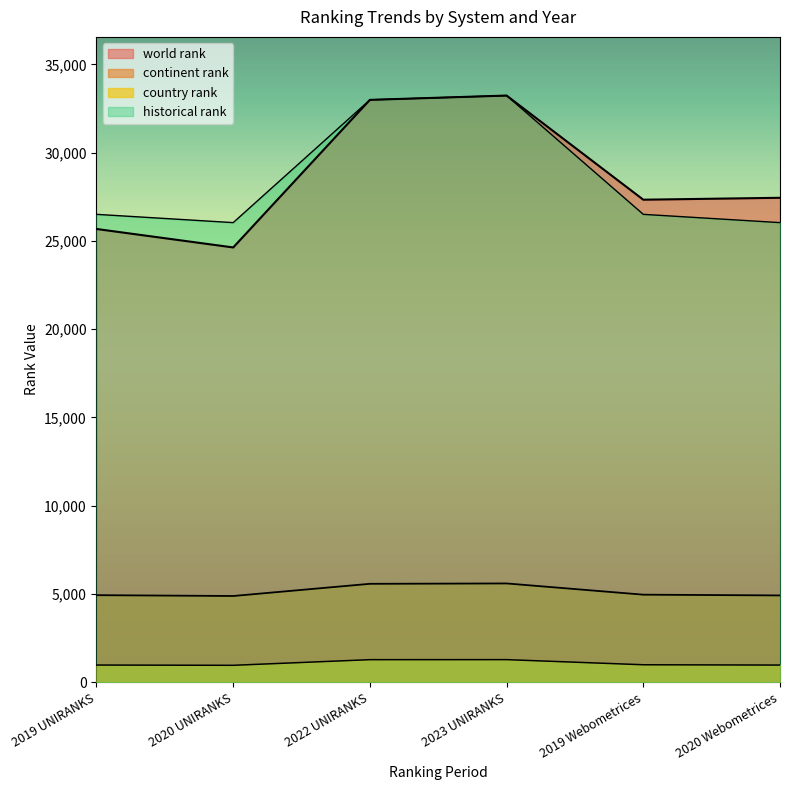

Does the chart display data point markers on the line(s)?

No